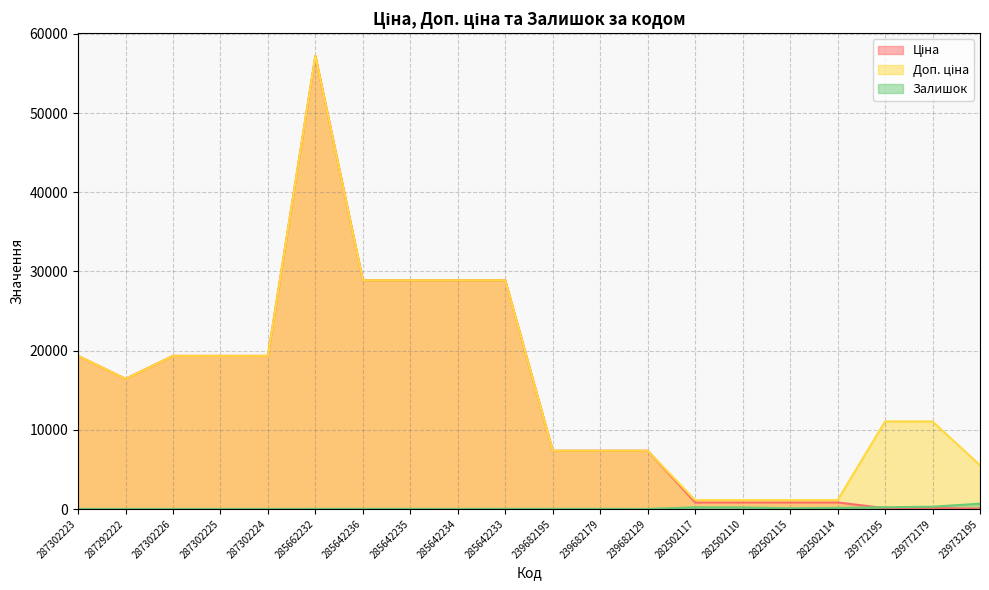

Between 239682179 and 282502110, which series saw the biggest shift?

Ціна